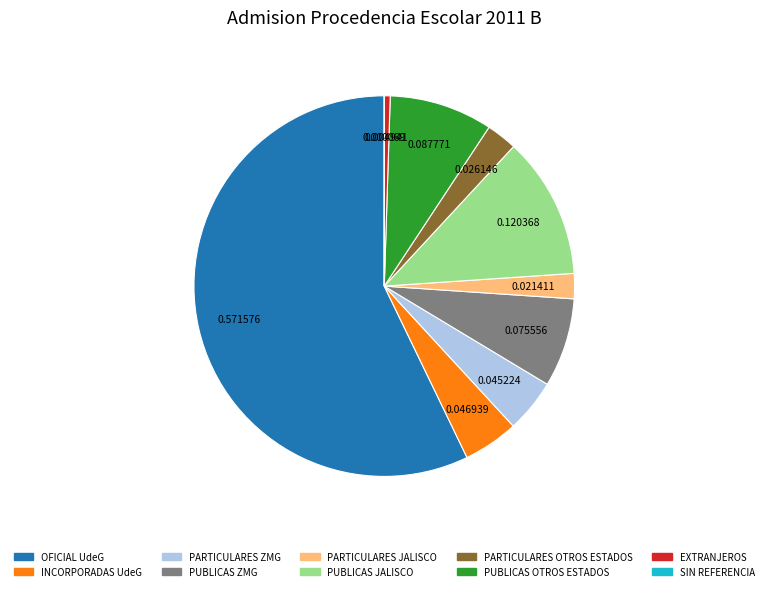

What is the majority slice?

OFICIAL UdeG